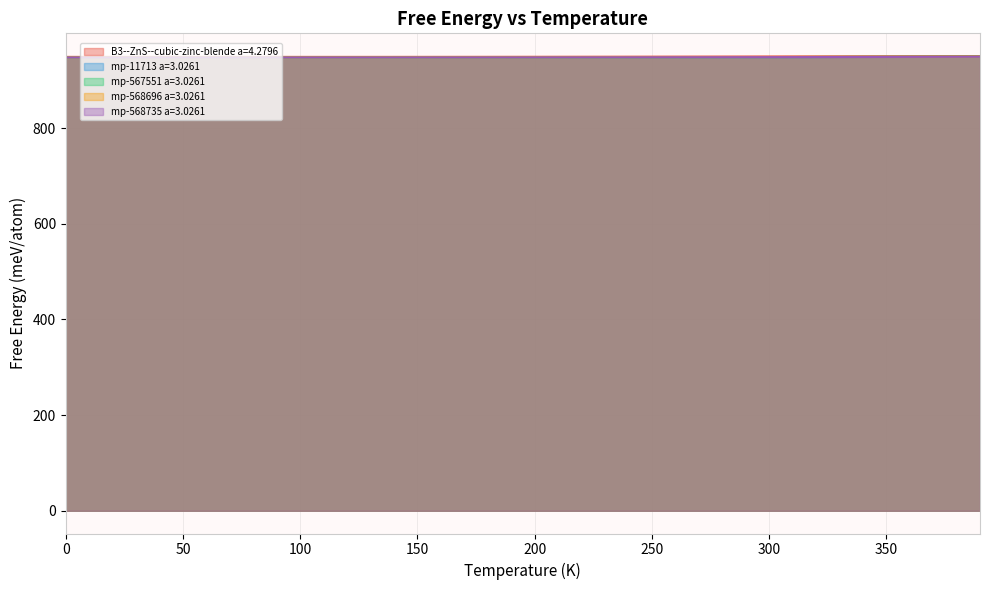

What is the minimum value for mp-567551 a=3.0261?

947.8